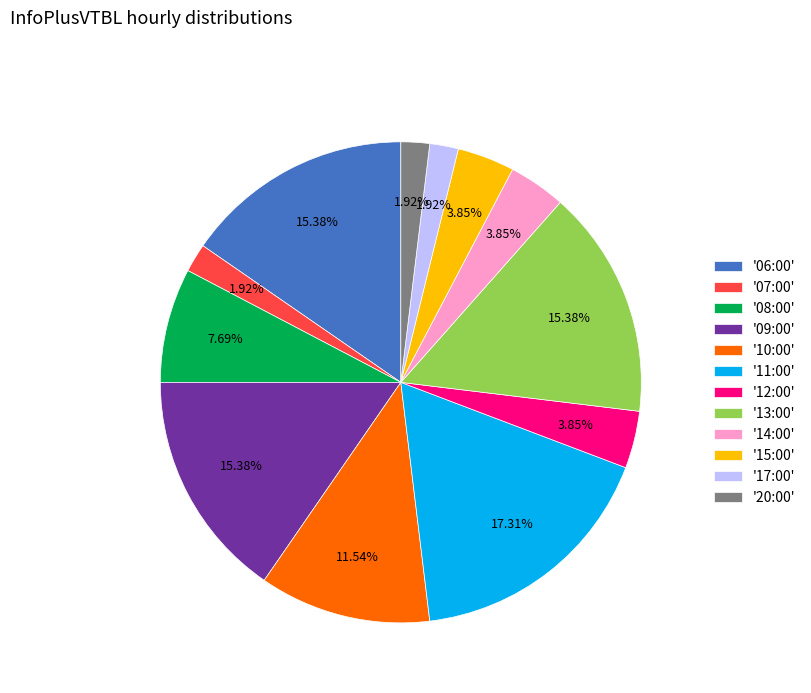

Does '12:00' represent more than half of the total?

No